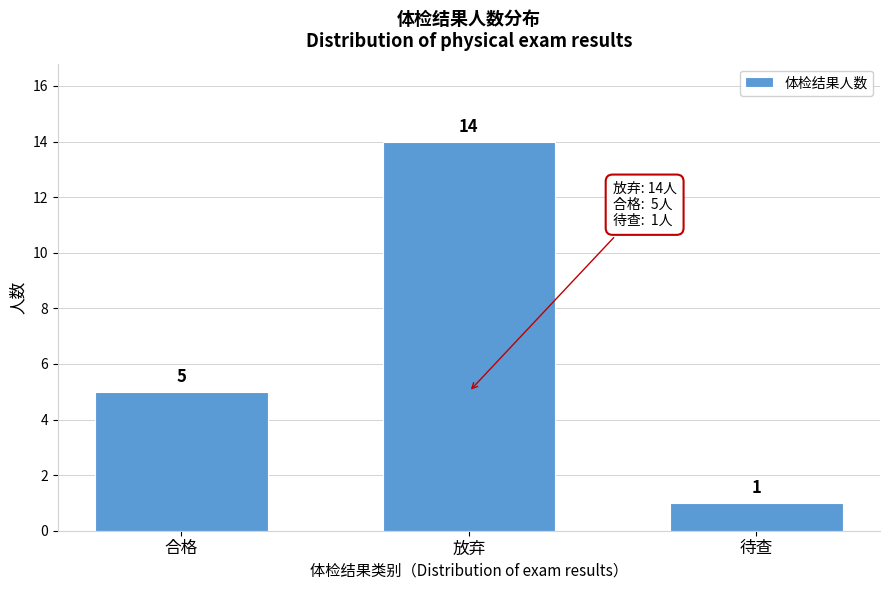

Reading right to left, transcribe all the data shown in this chart.

待查=1	放弃=14	合格=5